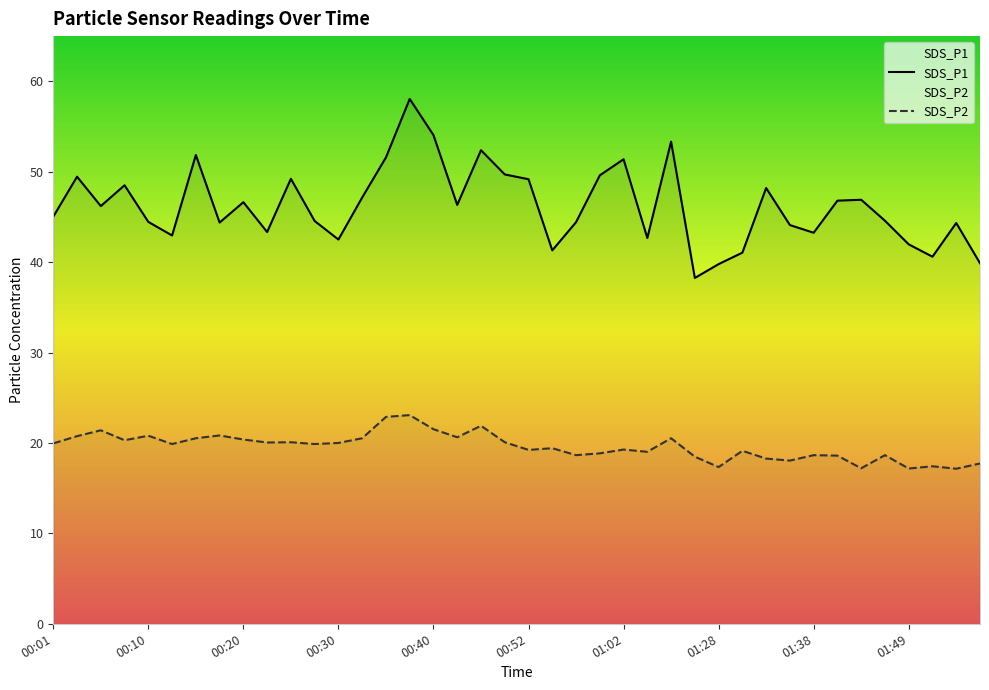

Is it true that SDS_P2 equals 10.3 at 00:20?

False